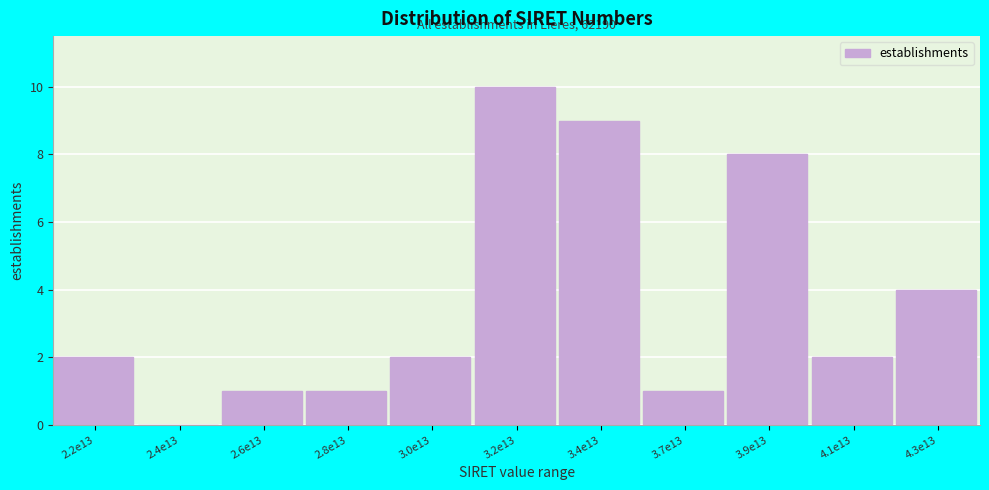

Reading left to right, list all the values displayed in this chart.

2.2e13=2	2.4e13=0	2.6e13=1	2.8e13=1	3.0e13=2	3.2e13=10	3.4e13=9	3.7e13=1	3.9e13=8	4.1e13=2	4.3e13=4